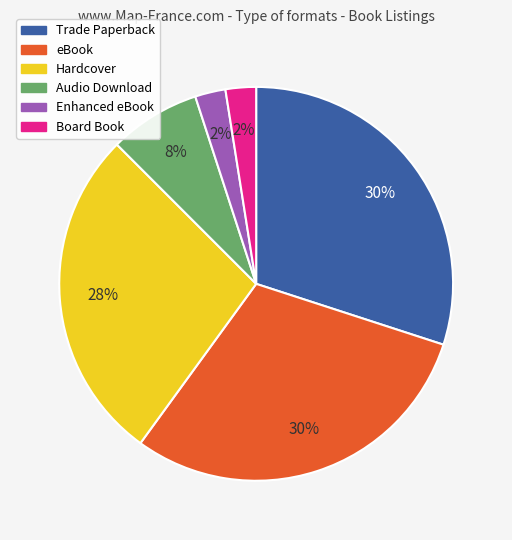

To the nearest percent, what is the average slice percentage?

17%